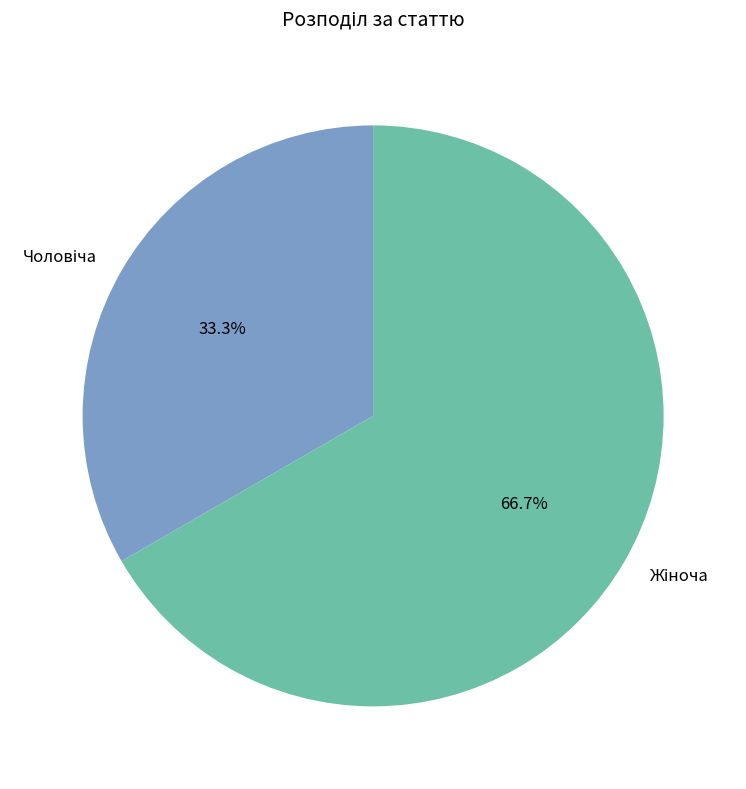

Is there a majority slice in this chart?

Yes